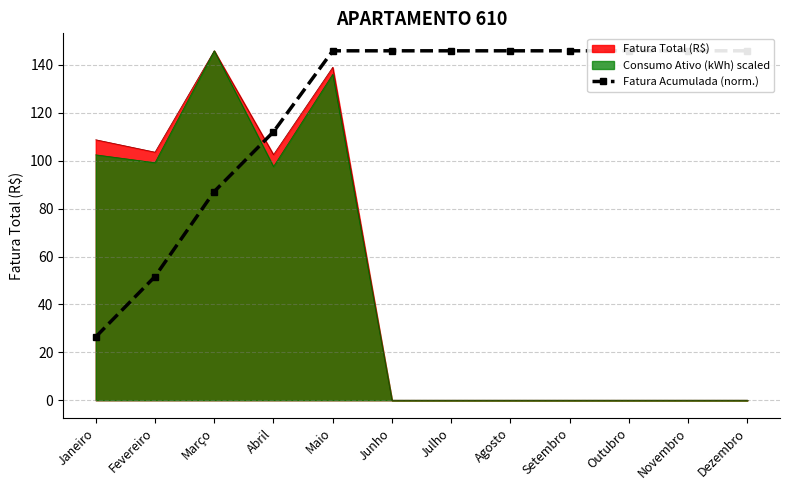

True or false: Fatura Total (R$) has a value of 108.8 at Janeiro.

True